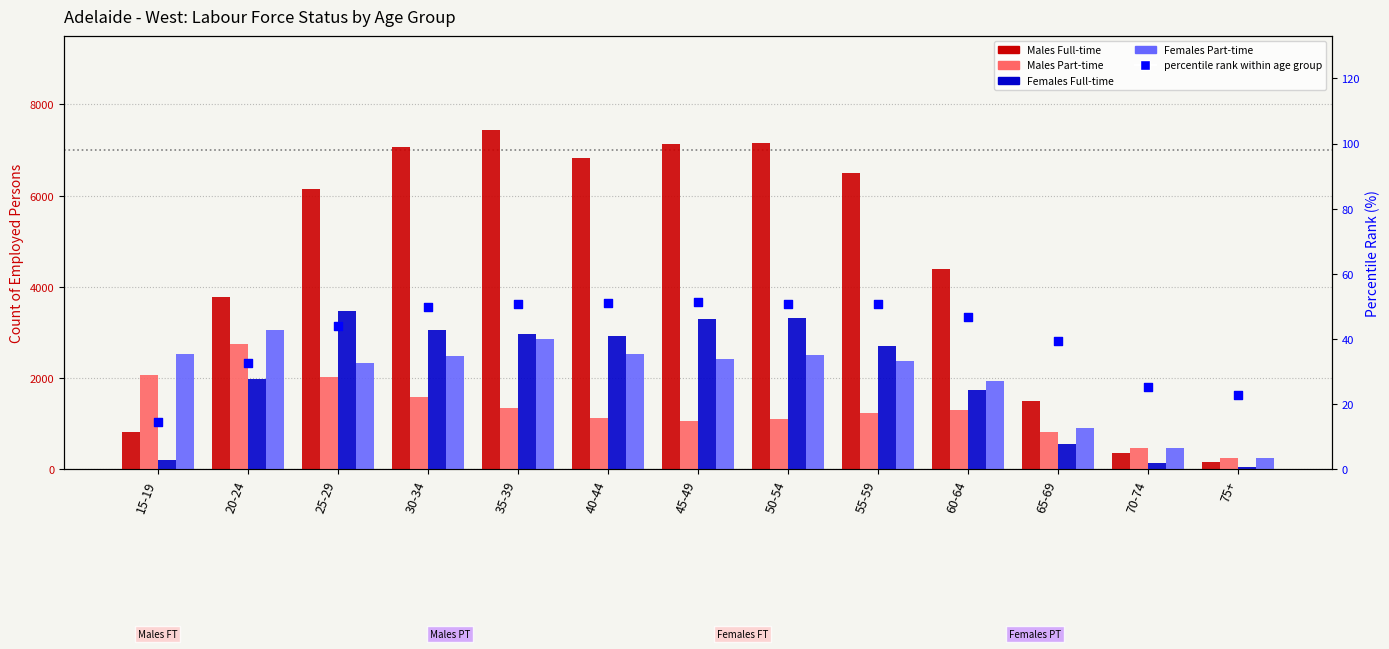

What is the total value across all series at 15-19?

5631.4